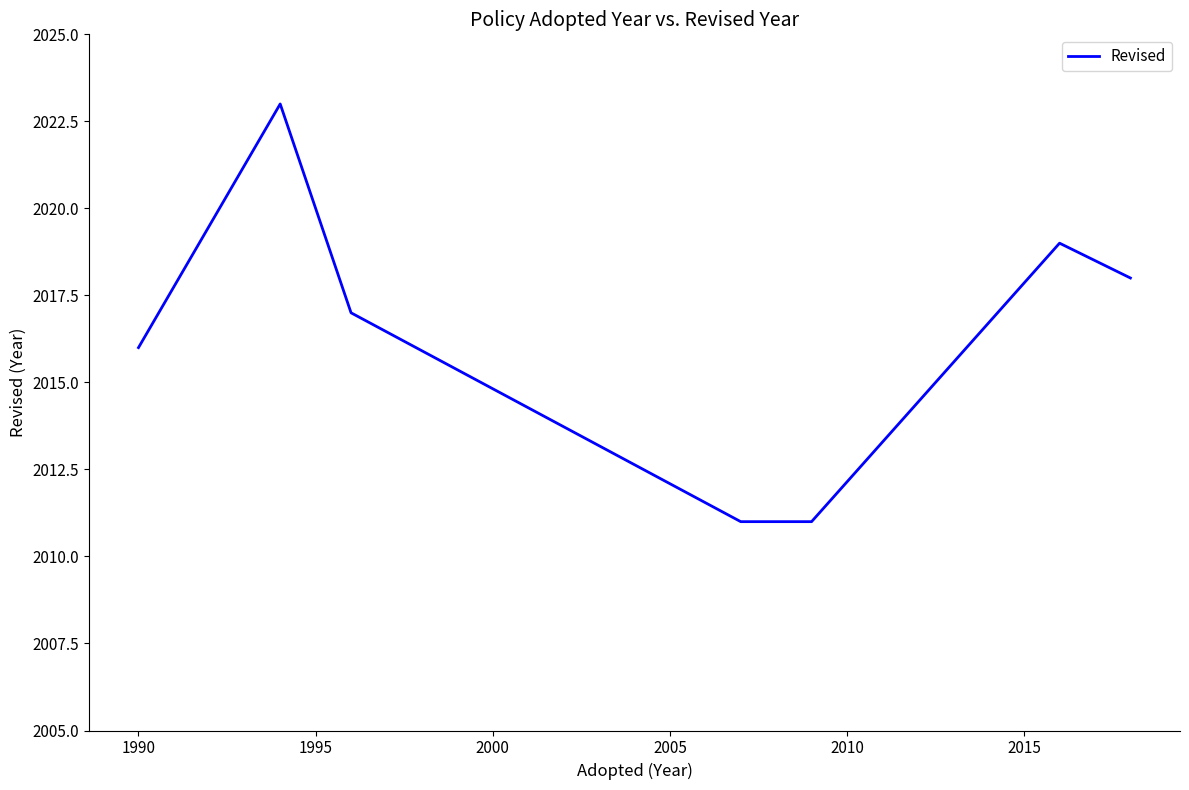

What position from the left is 2000?

4